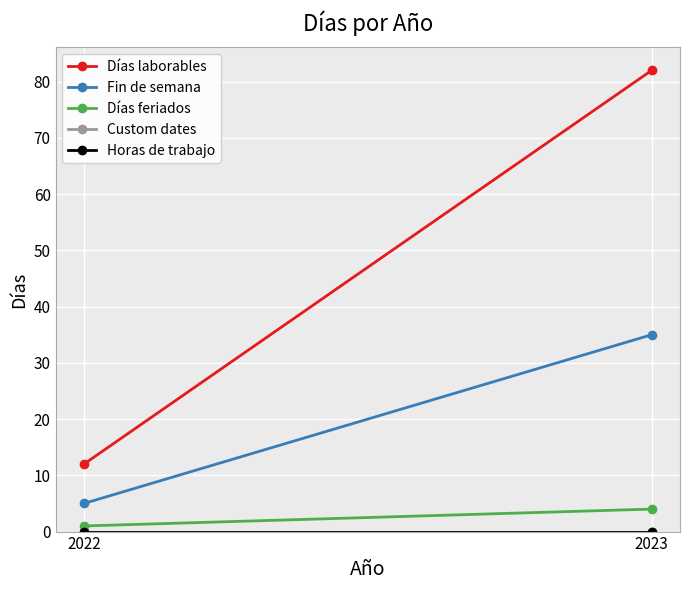

Reading left to right, list all the values displayed in this chart.

Días laborables: 2022=12	2023=82
Fin de semana: 2022=5	2023=35
Días feriados: 2022=1	2023=4
Custom dates: 2022=0	2023=0
Horas de trabajo: 2022=0	2023=0